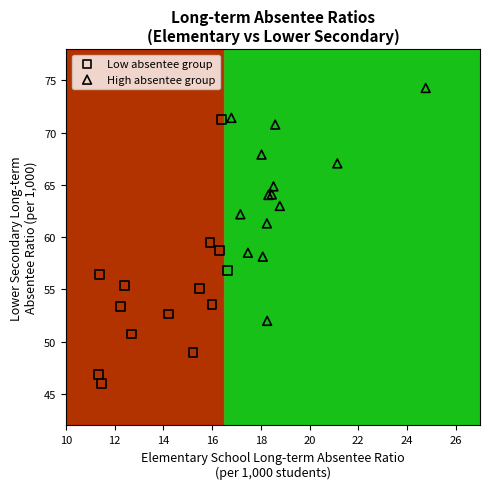

What are all the series names shown in the legend?

Low absentee group, High absentee group